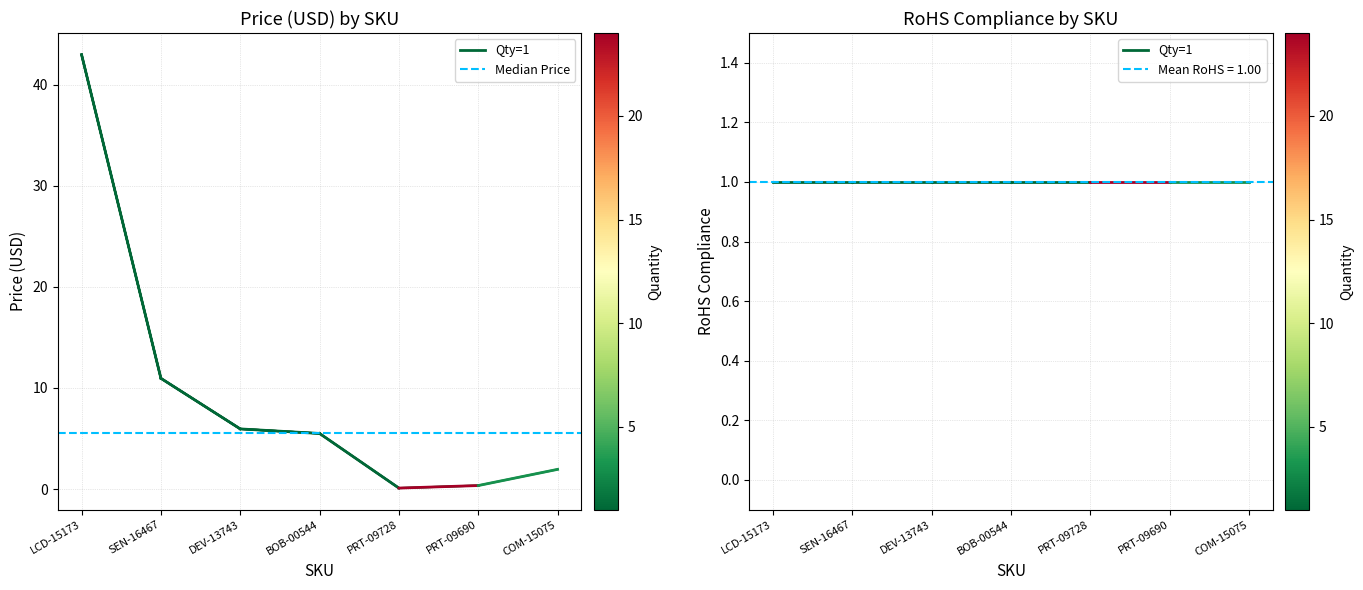

What is the sum of the Median Price values at LCD-15173 and SEN-16467?

11.0